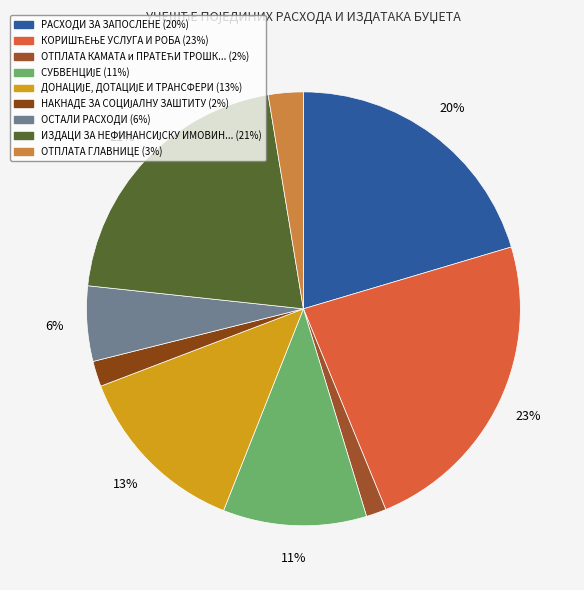

Is there a majority slice in this chart?

No